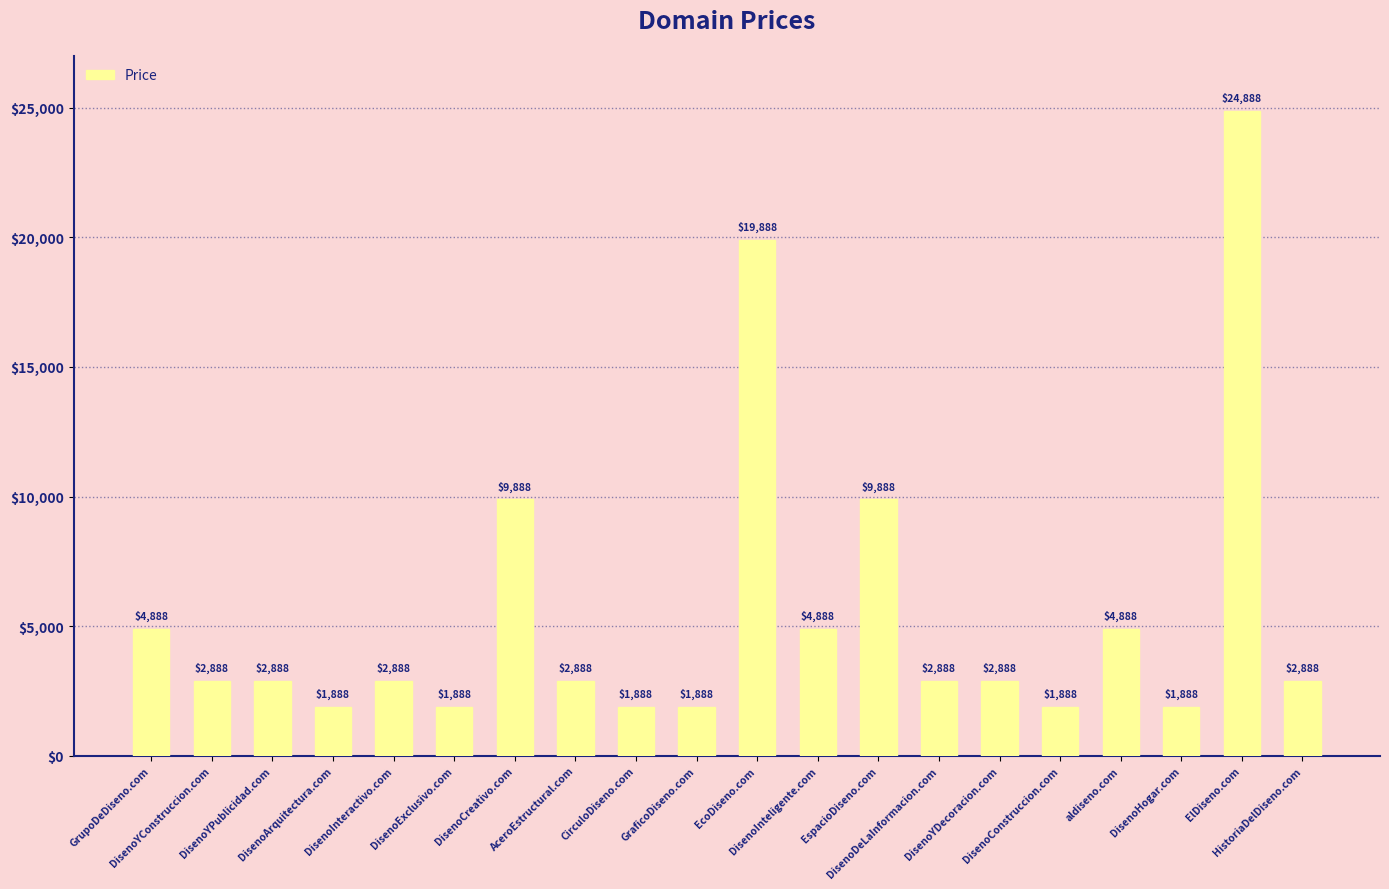

What is the greatest value displayed?

24888